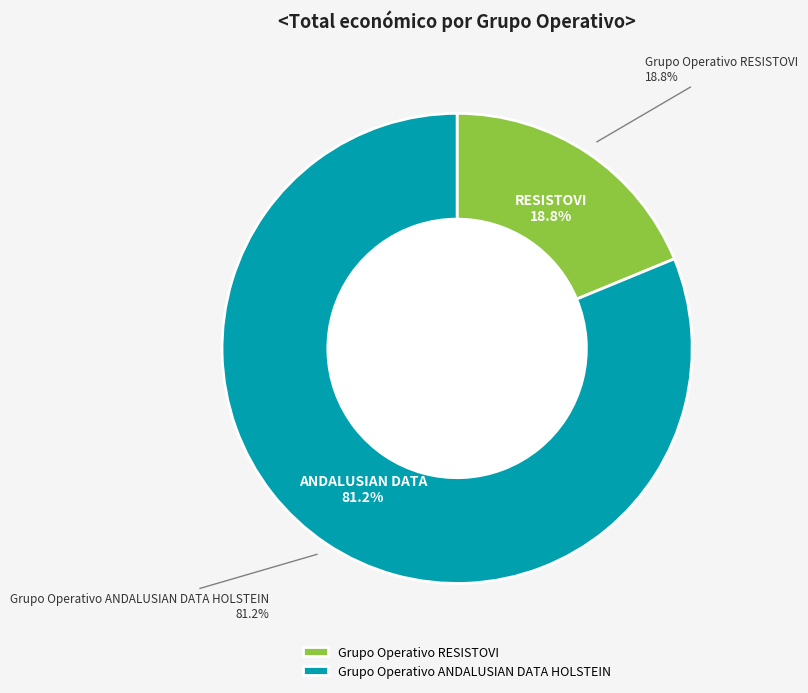

What is the largest slice in the pie chart?

Grupo Operativo ANDALUSIAN DATA HOLSTEIN